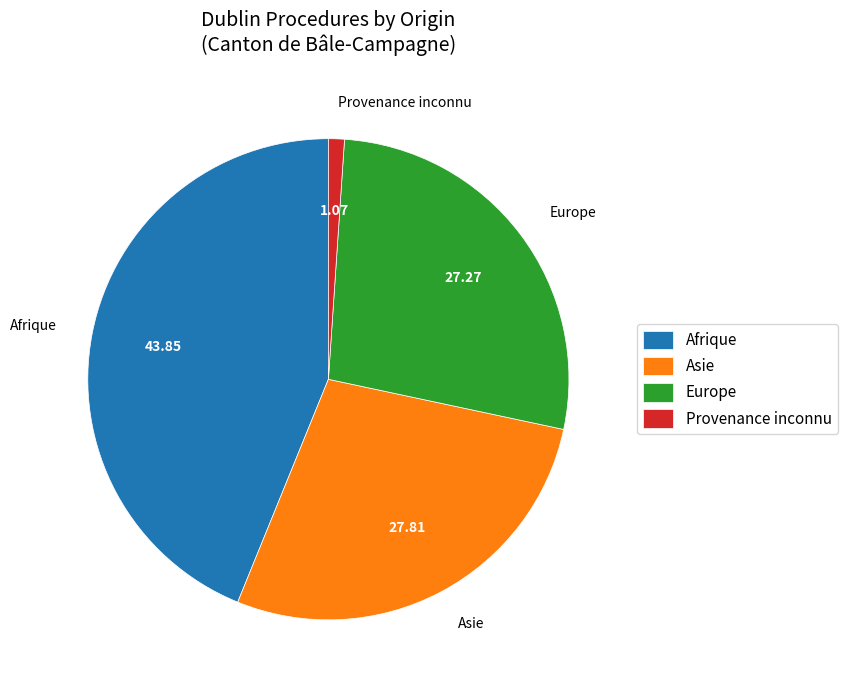

Is Europe the majority of the pie?

No